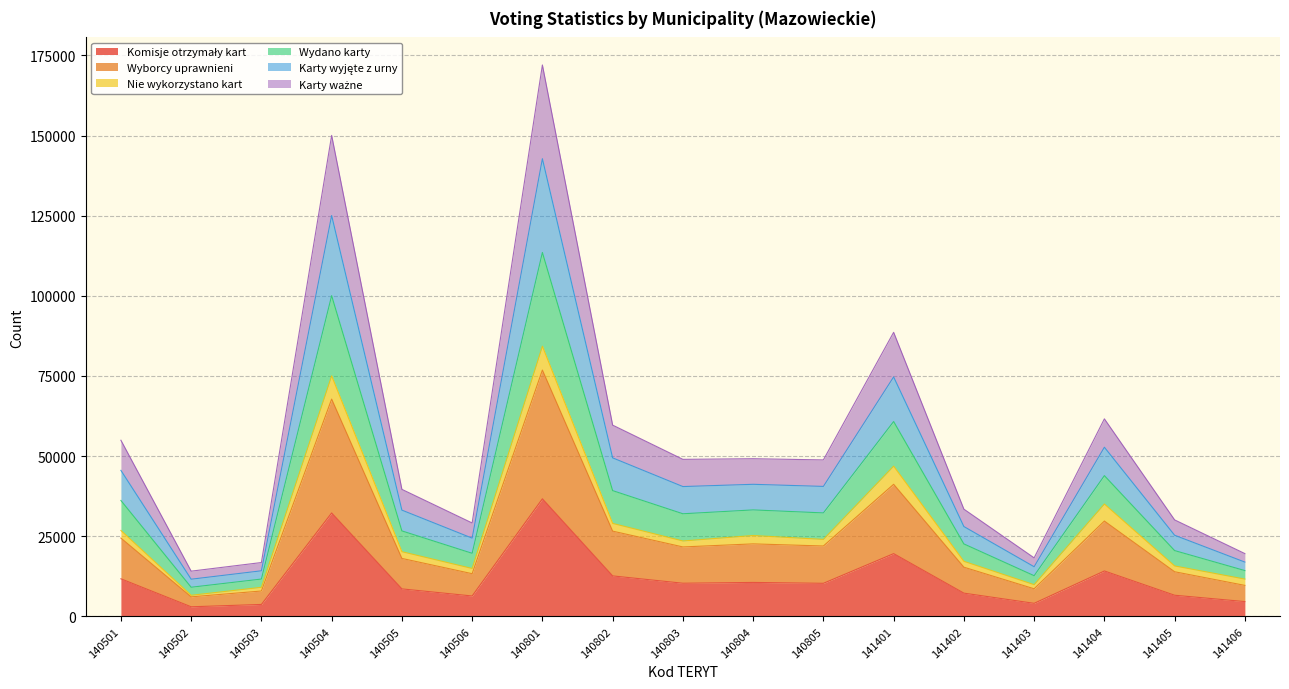

At which category is the sum across all series the highest?

140801